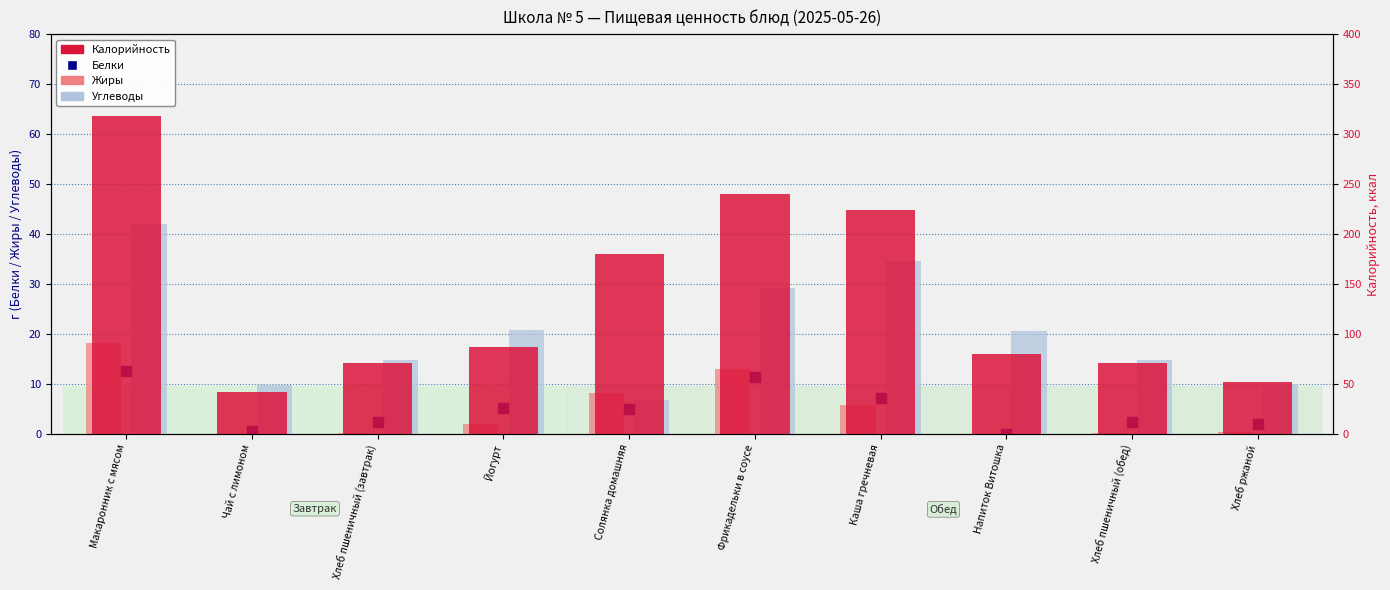

At which category is the sum across all series the highest?

Макаронник с мясом